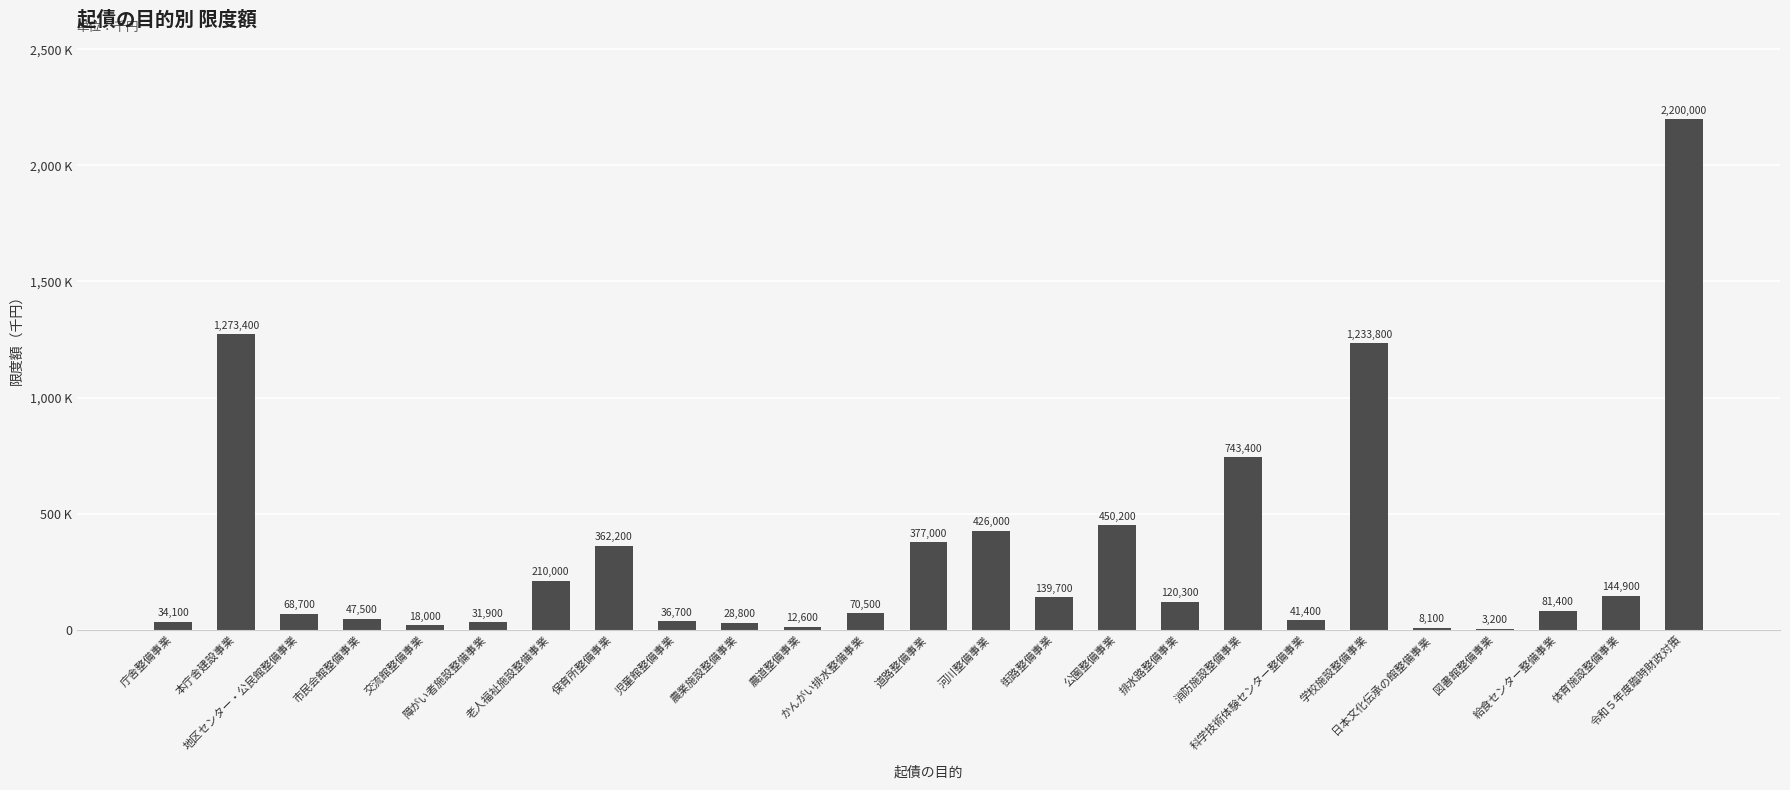

Does the chart contain any negative values?

No